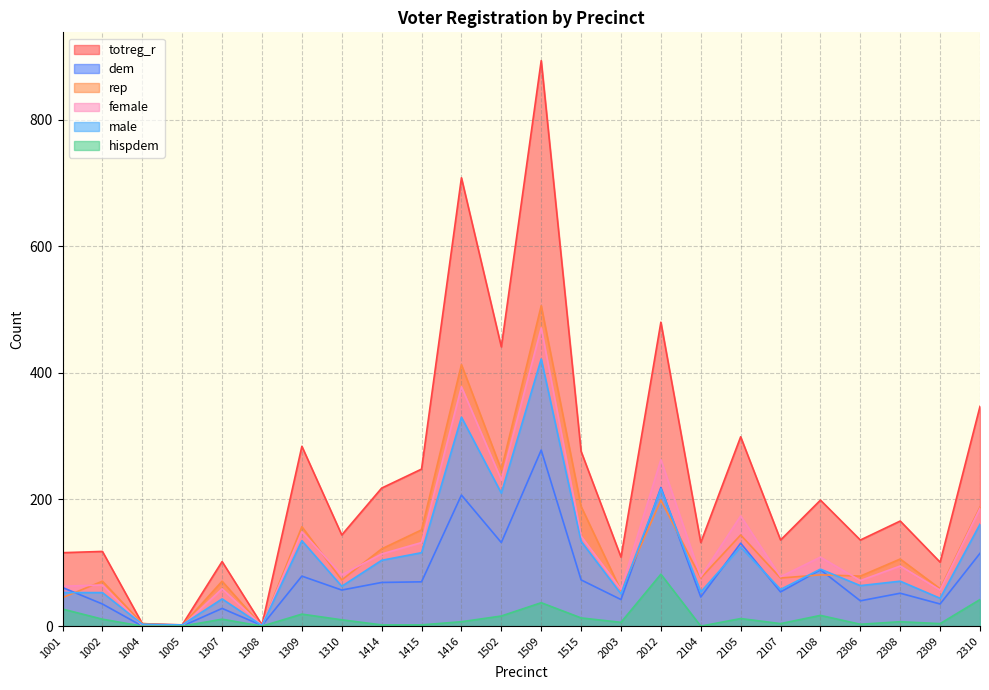

What is the sum of the totreg_r values at 1416 and 2105?

1007